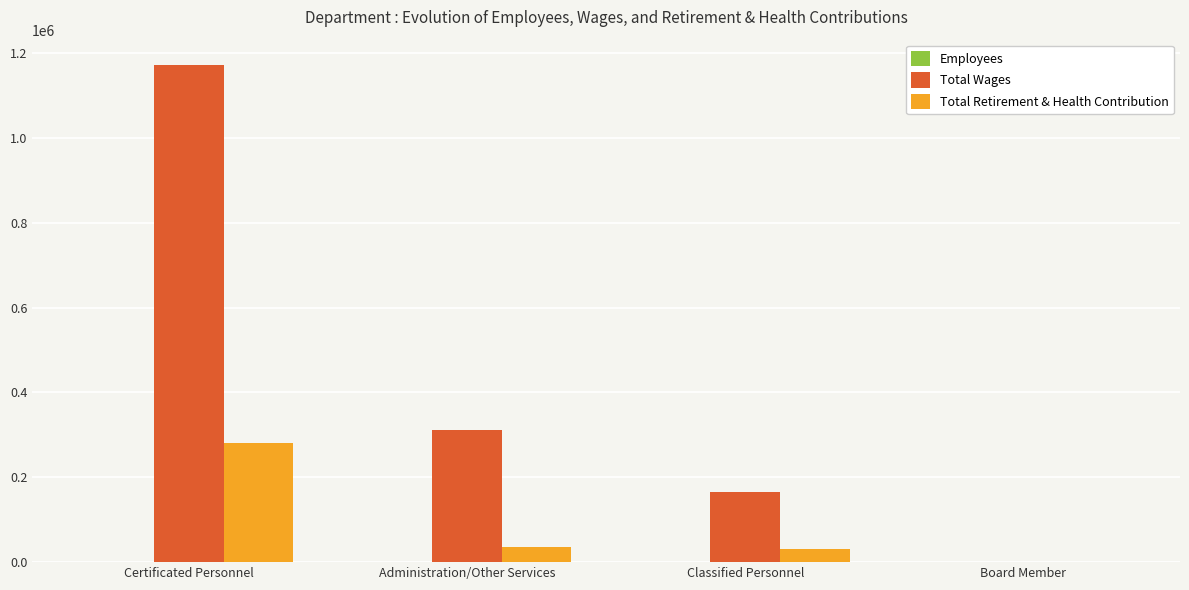

The Total Retirement & Health Contribution series shows 480088 at Certificated Personnel. True or false?

False